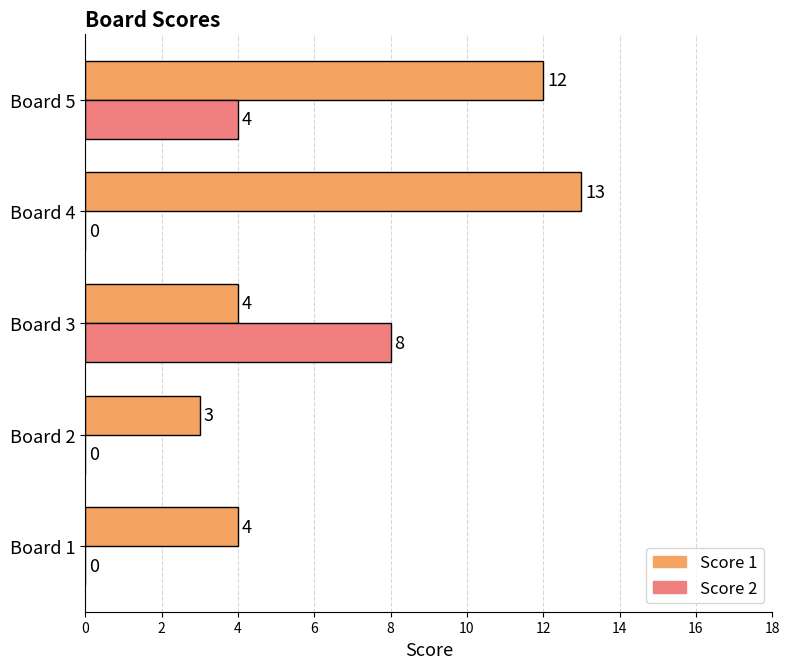

Which series changed the most between Board 3 and Board 5?

Score 1